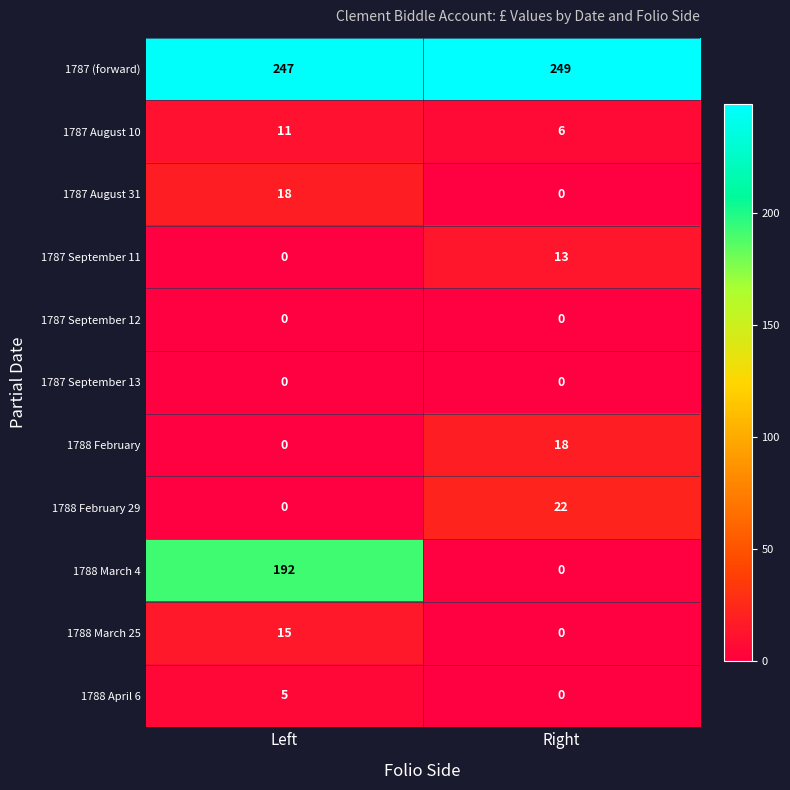

At how many categories does at least one series exceed 49?

2